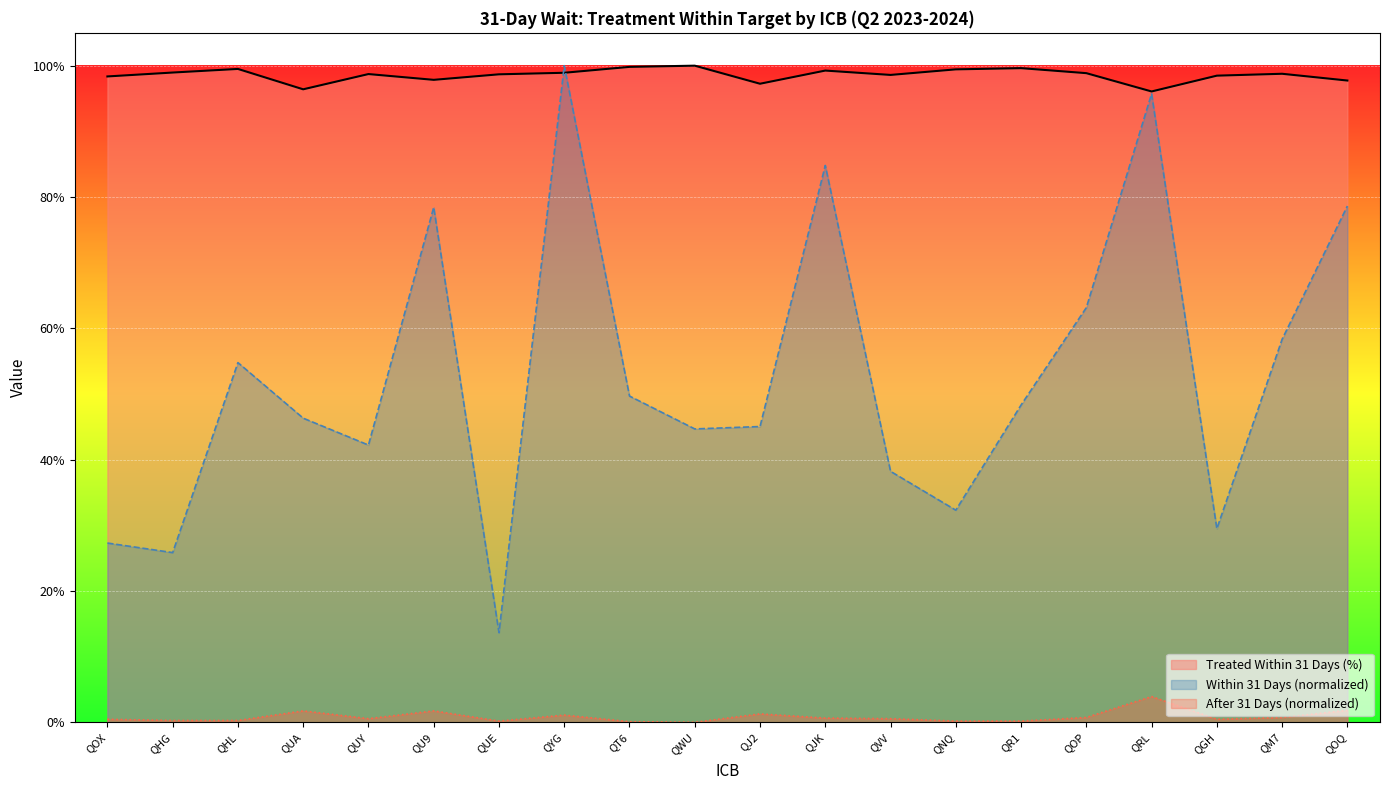

At which category is the sum across all series the highest?

QYG